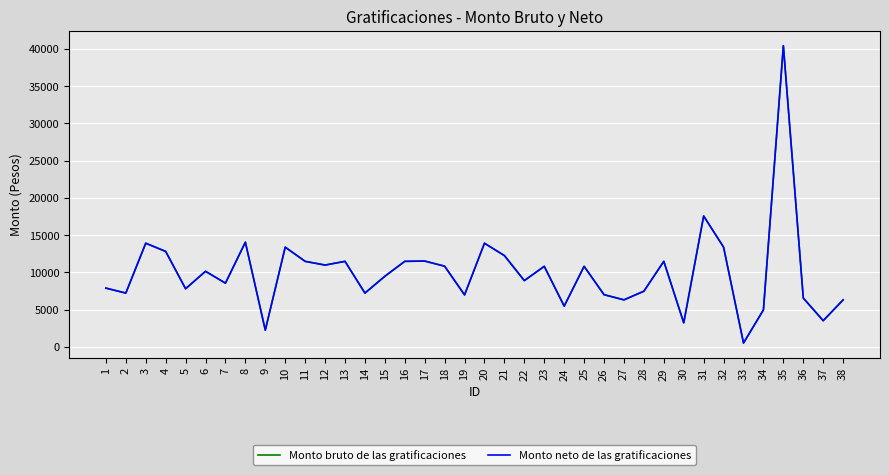

True or false: Monto neto de las gratificaciones and Monto bruto de las gratificaciones intersect in this chart.

False